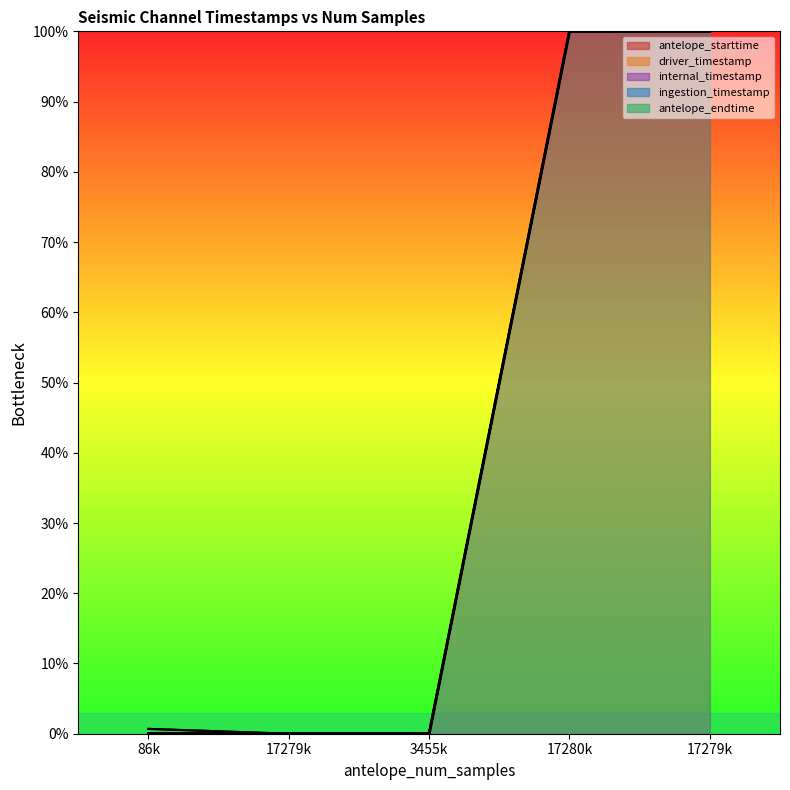

Which label corresponds to the smallest value in the chart?

86k